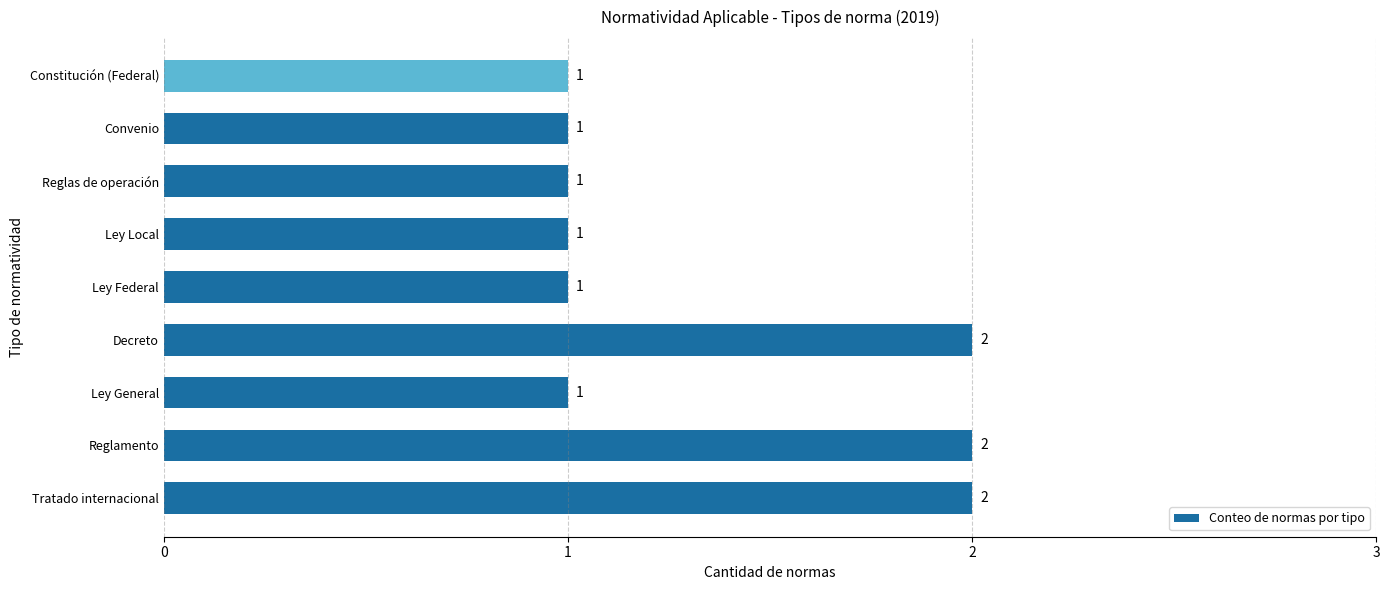

Reading bottom to top, what are all the values shown in this chart?

2	2	1	2	1	1	1	1	1